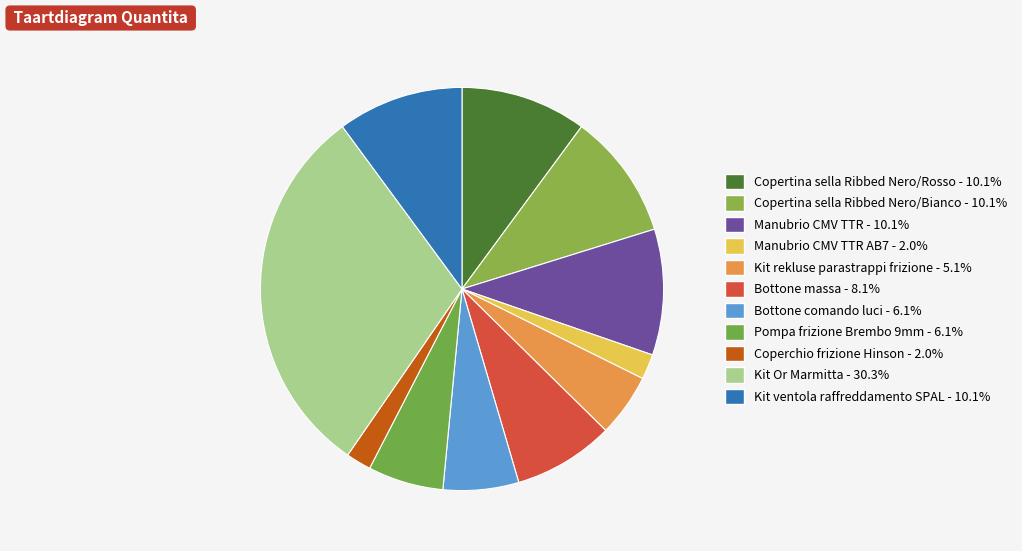

Is there a majority slice in this chart?

No